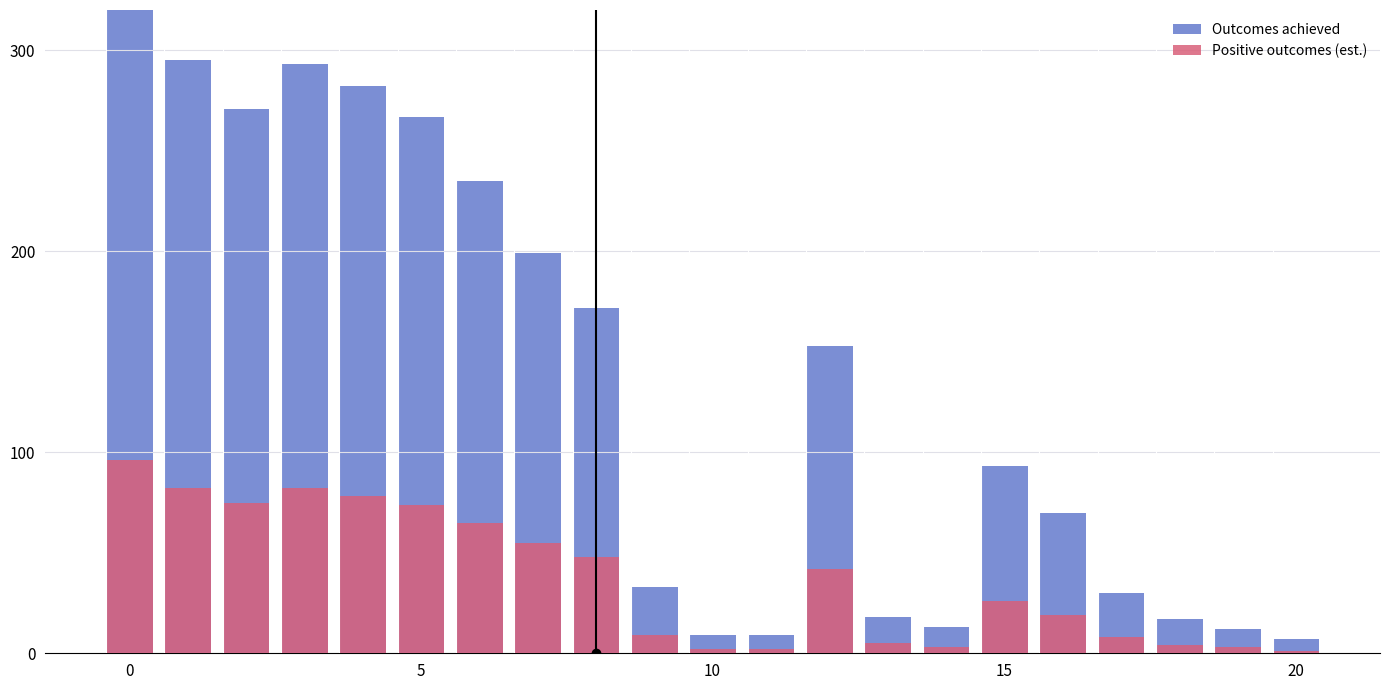

Which series has the largest total across all categories?

Outcomes achieved